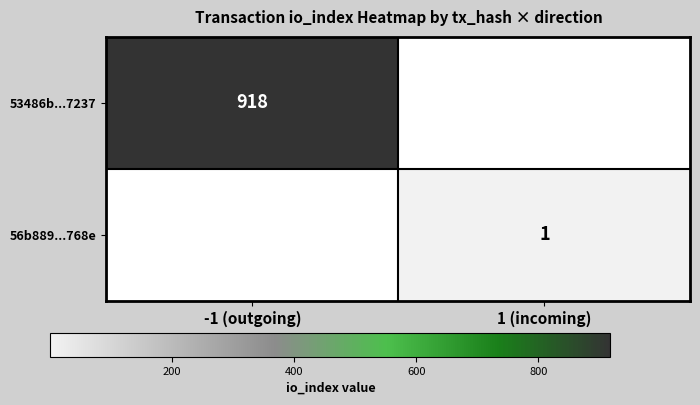

Is the value of 56b889...768e at 1 (incoming) greater than the value of 53486b...7237 at -1 (outgoing)?

No